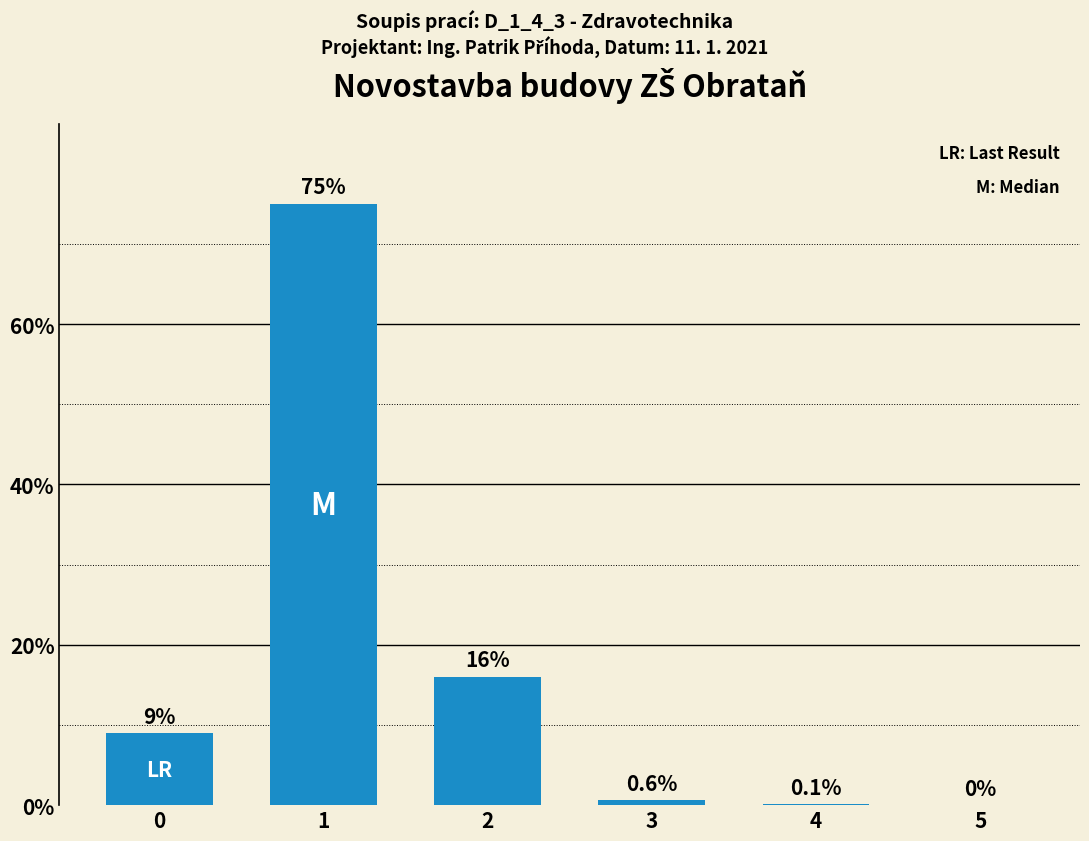

What is the approximate value at 3?

0.6